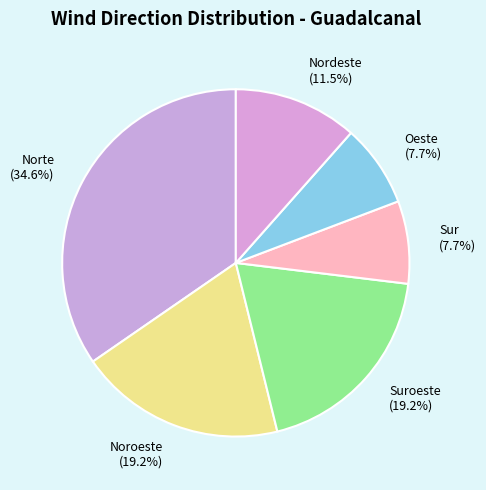

Is there any slice that represents more than half of the pie?

No